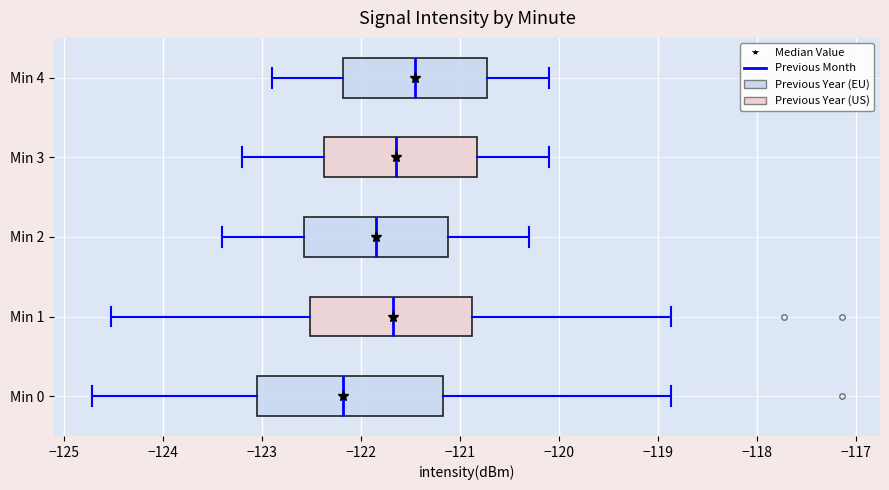

Where does the left whisker of the box for Min 0 end on the x-axis? The values are not printed on the chart, so give them approximately, as read against the axis.

-124.7